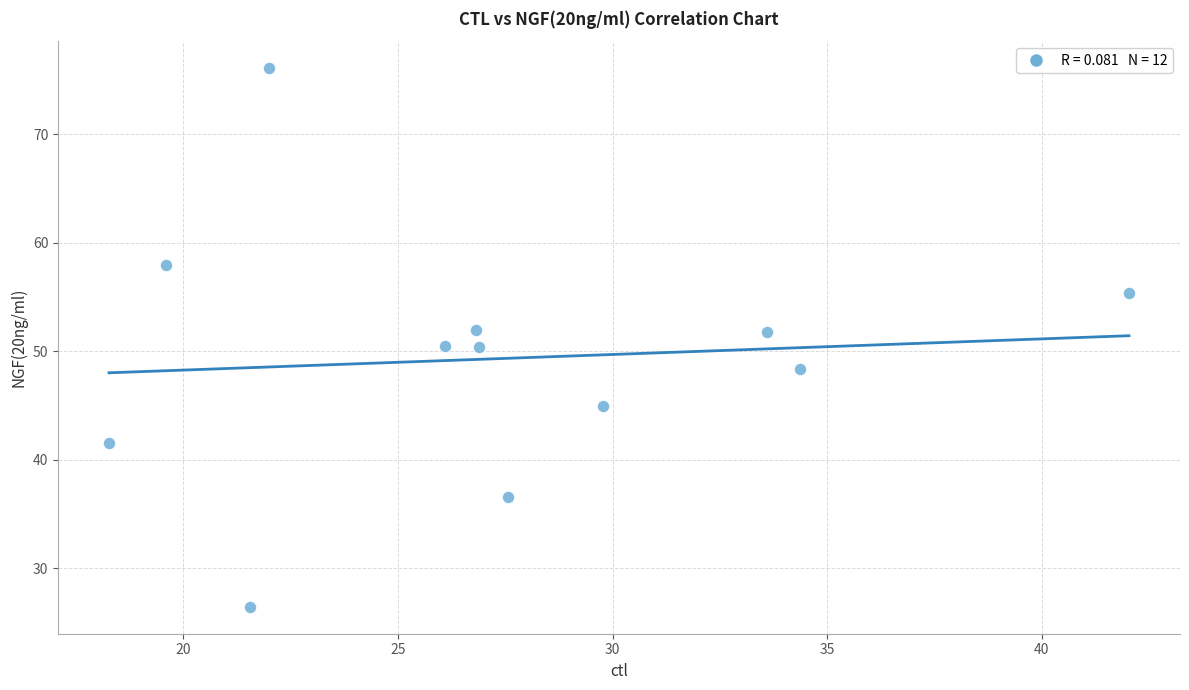

What is the average Y value?

49.3